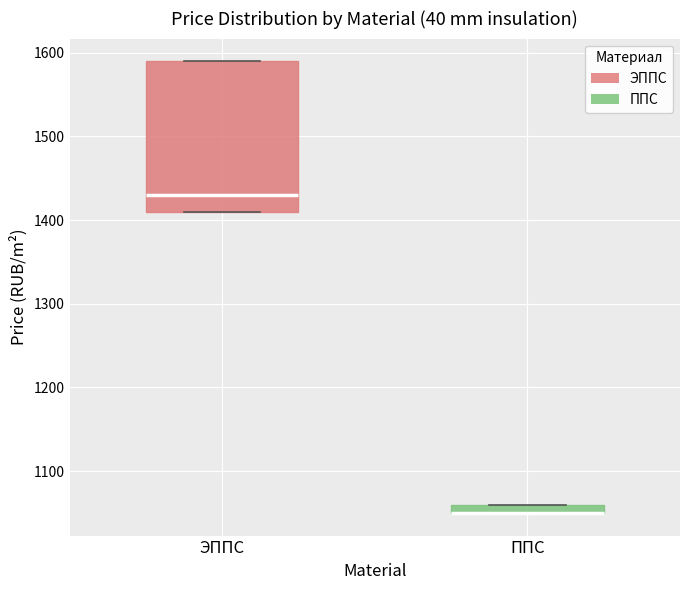

Which box is the tallest, from its lower edge to its upper edge?

ЭППС